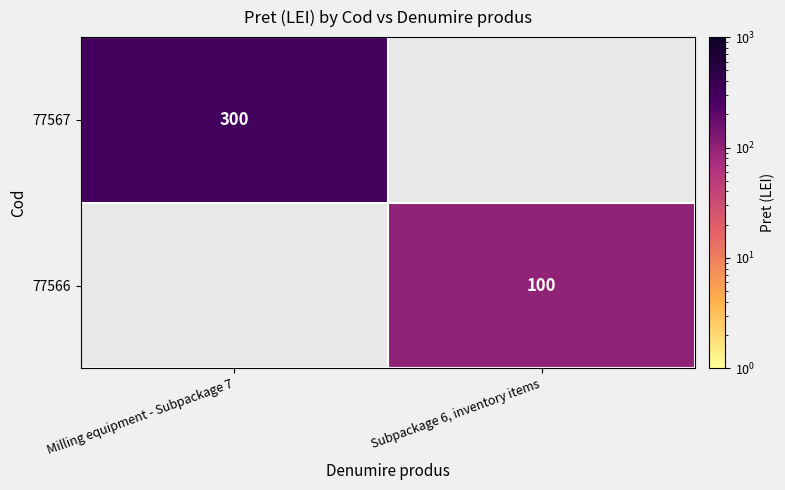

Is it true that 77567 equals 300 at Milling equipment - Subpackage 7?

True